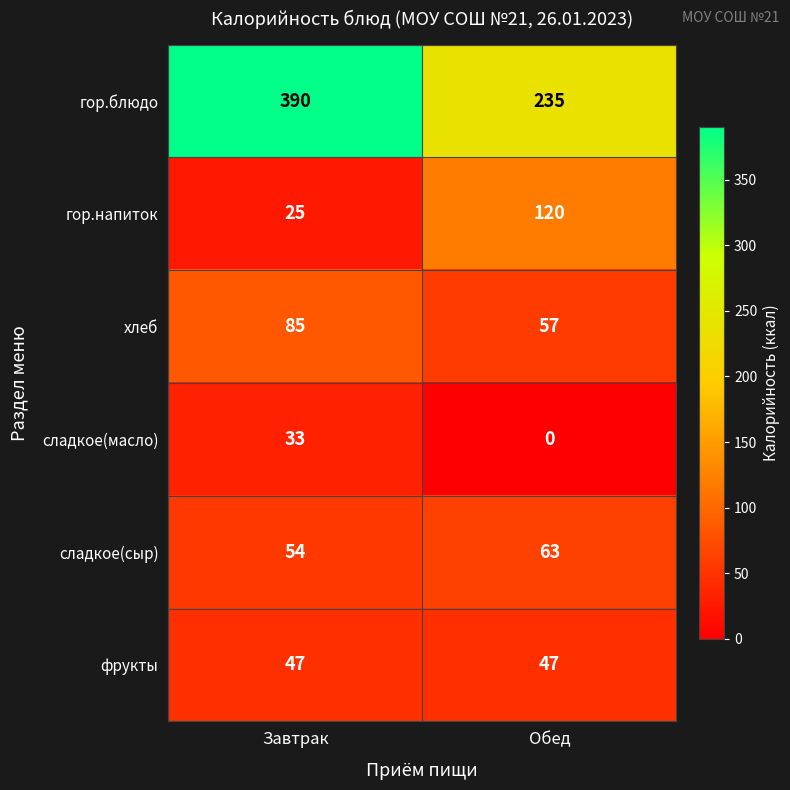

How many data points does each series have?

2